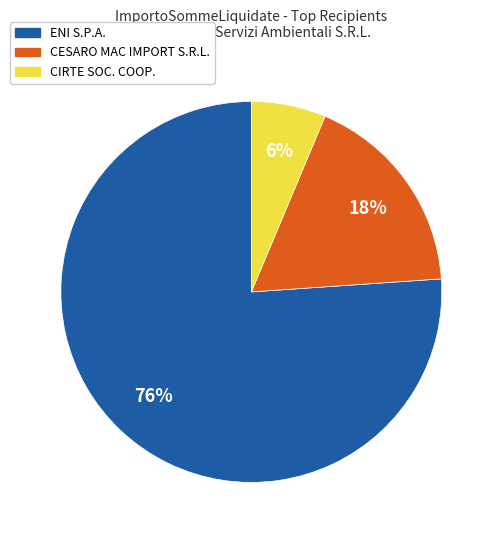

To the nearest percent, what is the difference between the largest and smallest slice percentages?

70%